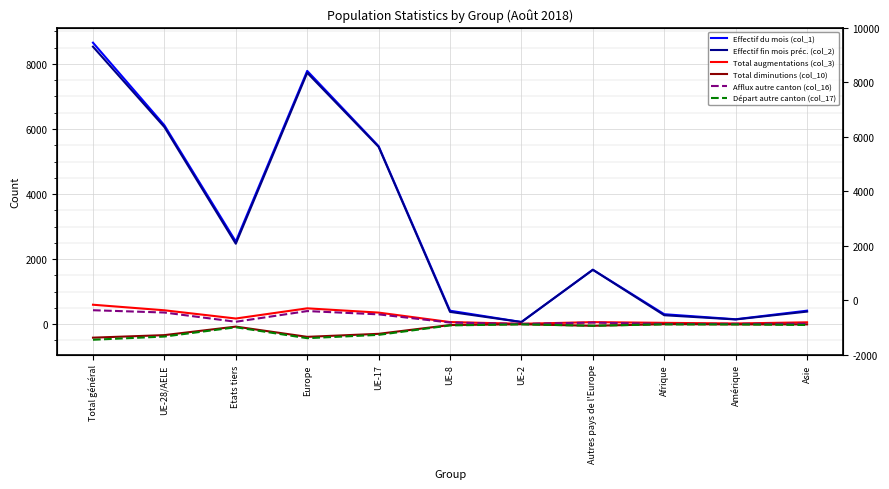

What position from the right is UE-8?

6